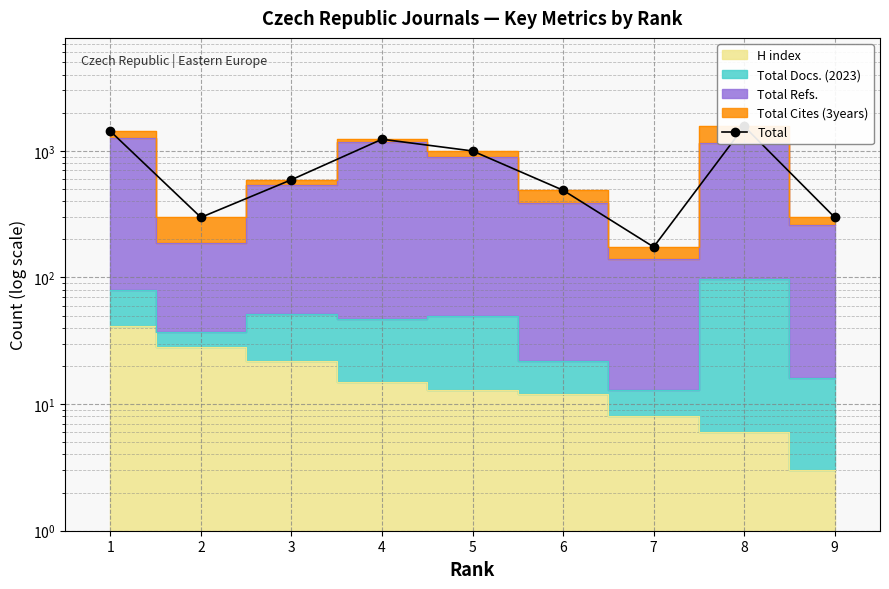

What is the change in value from 5 to 9?

-699